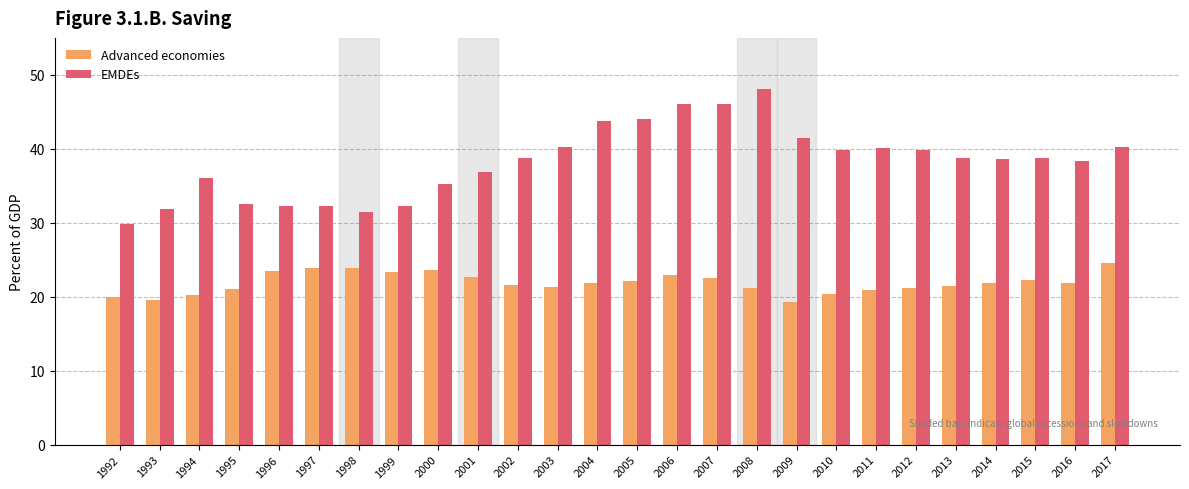

What is the total value across all series at 1992?

49.7